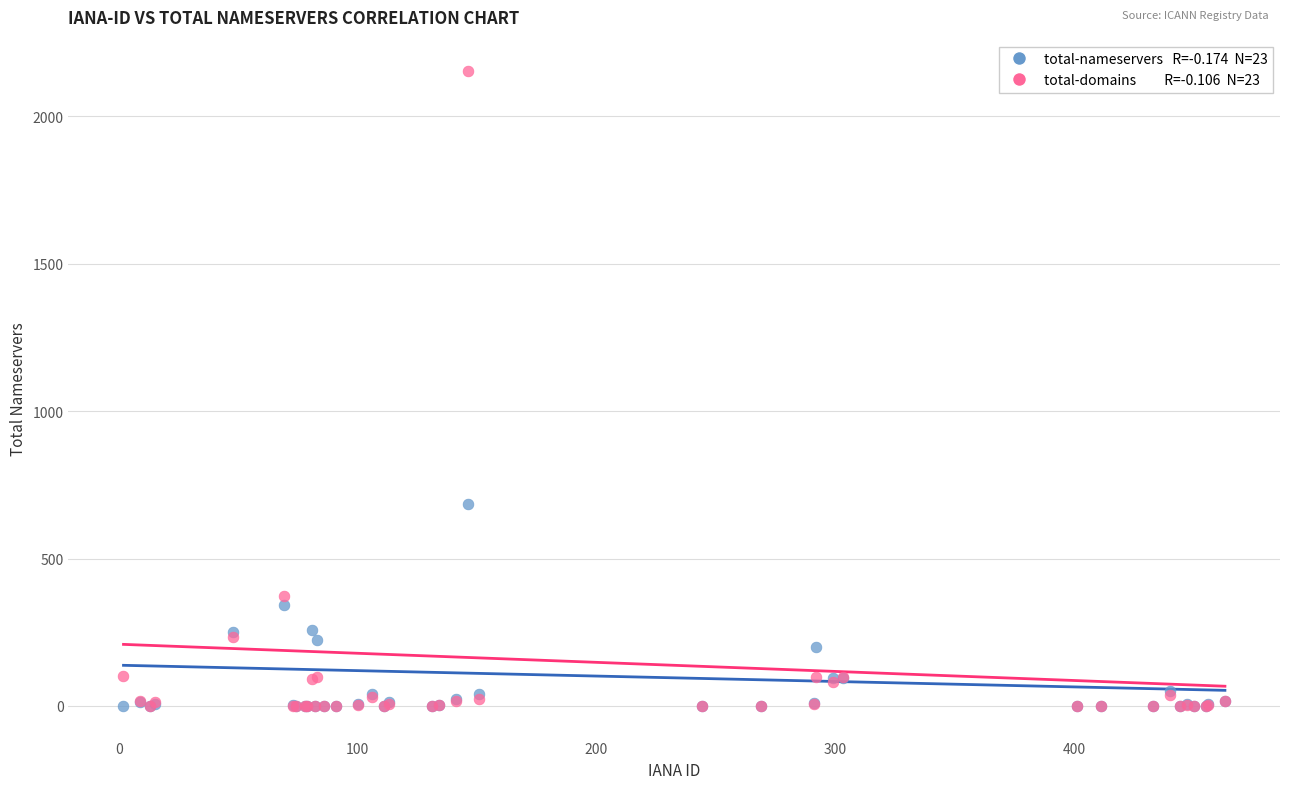

Across all series, what Y value is closest to 1076?

684